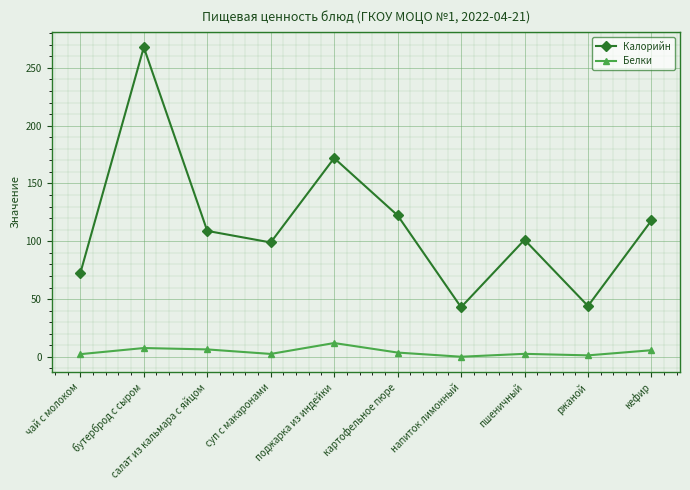

Which series has the largest total across all categories?

Калорийн